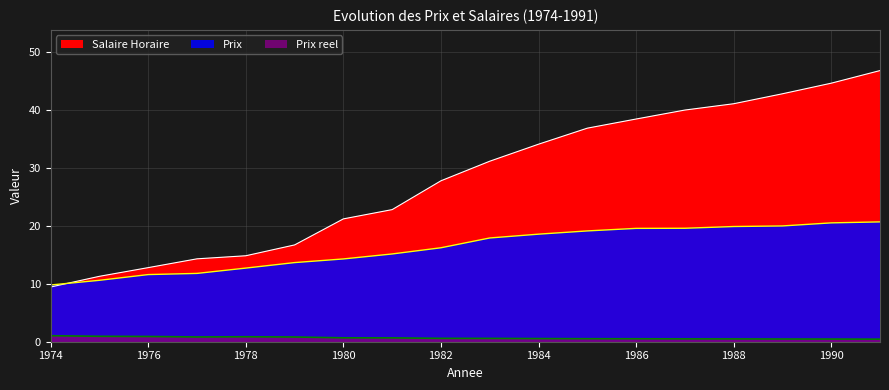

List the series in order of their overall mean, highest first.

Salaire Horaire, Prix, Prix reel